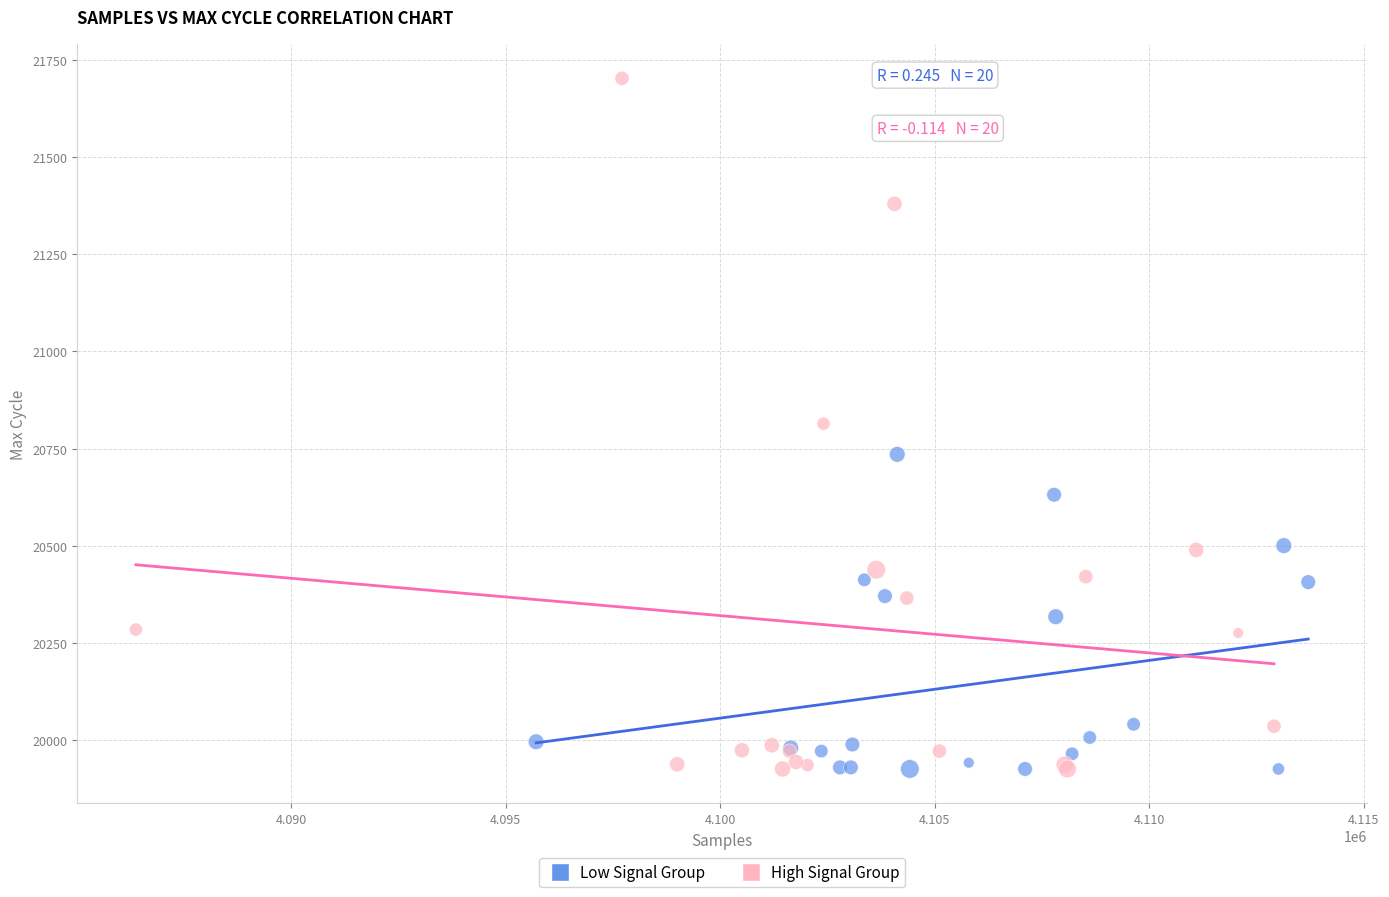

Which series has the widest spread of Y values?

High Signal Group